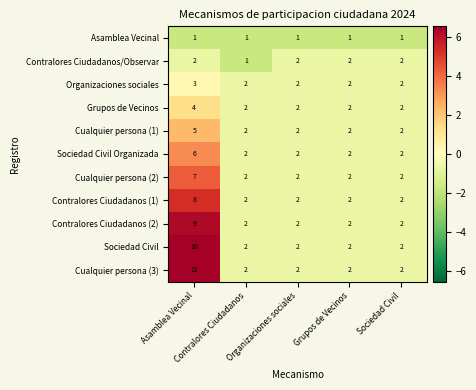

How many Cualquier persona (2) values are between 2 and 3?

4